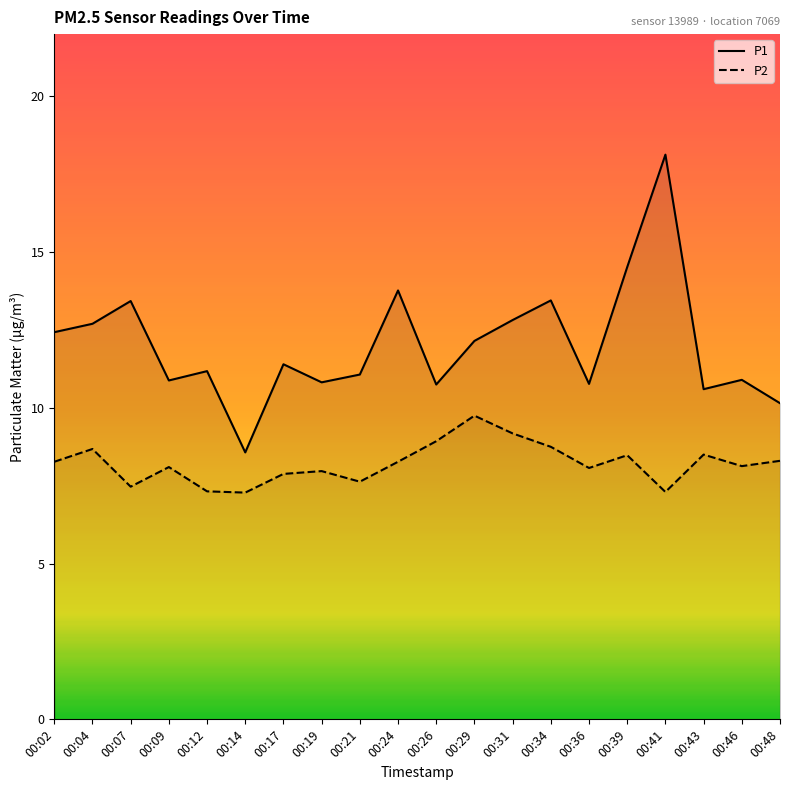

What is the difference between the maximum and second lowest values in the P2 series?

2.5